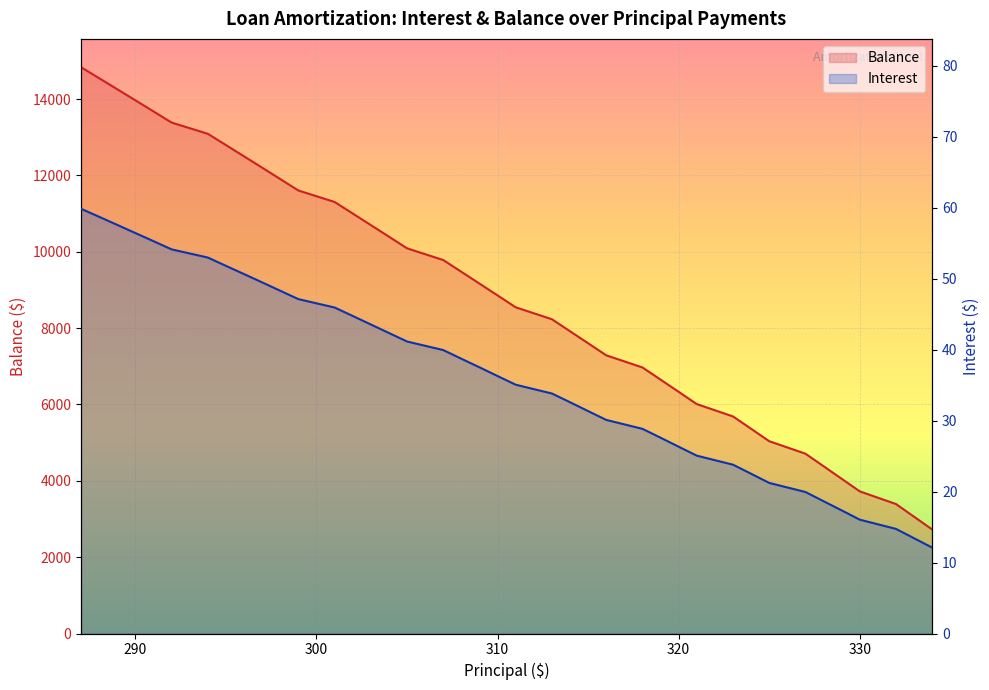

What is the difference between the maximum and minimum values in the Balance series?

12110.0